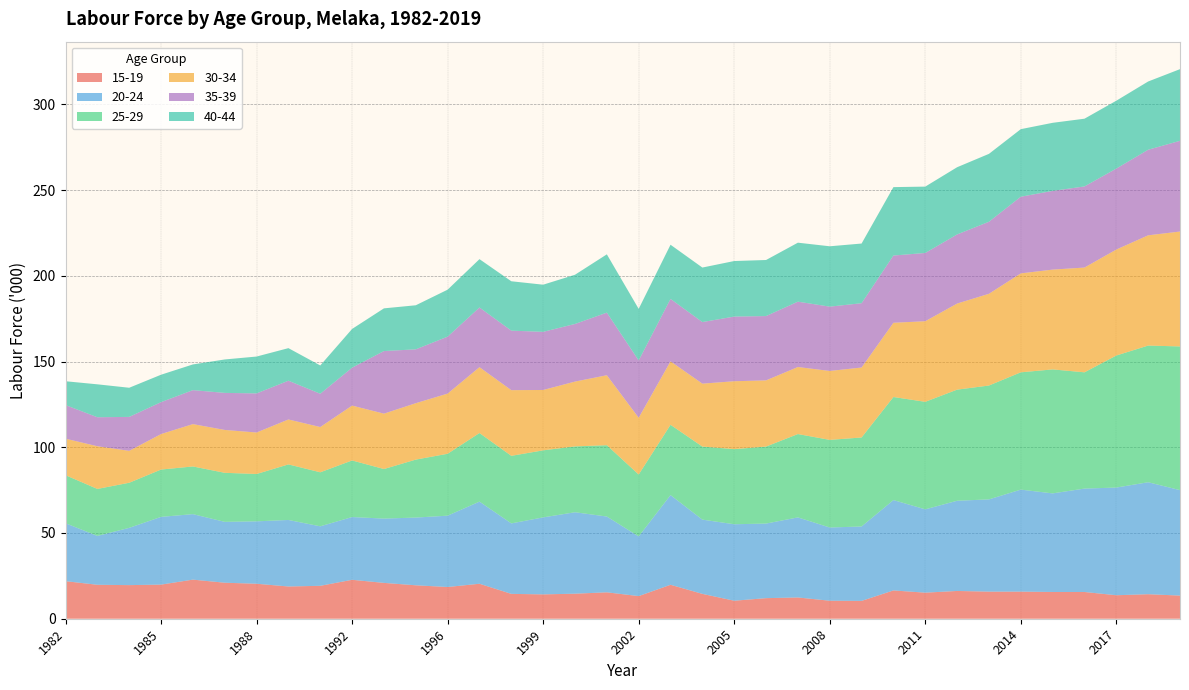

Reading left to right, what are all the values shown in this chart?

15-19: 21.9	19.8	19.6	19.9	22.8	21.0	20.4	18.8	19.2	22.7	20.9	19.5	18.5	20.4	14.5	14.2	14.6	15.4	13.2	19.8	14.5	10.5	12.0	12.4	10.5	10.4	16.5	15.2	16.2	15.8	15.8	15.6	15.6	13.7	14.3	13.5
20-24: 33.8	28.5	33.4	39.5	38.2	35.5	36.4	38.8	34.7	36.6	37.5	39.5	41.6	47.9	41.1	44.9	47.5	44.2	34.8	52.3	43.3	44.6	43.5	46.7	42.7	43.4	52.7	48.6	52.6	53.8	59.5	57.5	60.3	62.8	65.3	61.5
25-29: 28.0	27.4	26.3	27.6	27.8	28.6	27.6	32.4	31.5	33.0	28.9	33.8	36.1	40.0	39.4	39.1	38.4	41.6	36.1	41.0	42.6	43.8	44.9	48.6	51.1	51.9	60.1	62.7	64.8	66.4	68.4	72.3	67.8	77.0	79.7	83.8
30-34: 21.3	24.9	18.6	20.7	24.7	25.0	24.2	26.2	26.4	32.0	32.3	32.9	35.1	38.4	38.3	35.2	37.8	40.8	33.1	37.0	36.7	39.6	38.6	39.1	40.2	40.8	43.3	47.0	50.2	53.5	57.7	58.2	61.1	61.8	64.3	67.0
35-39: 19.6	16.9	19.8	18.6	19.8	21.6	22.8	22.6	19.4	22.1	36.5	31.4	33.2	34.8	34.7	33.9	33.6	36.5	33.4	36.4	35.9	37.7	37.5	38.1	37.5	37.5	39.2	39.8	40.3	42.0	44.7	45.9	47.3	47.2	49.9	52.9
40-44: 13.9	19.2	17.0	16.0	15.0	19.5	21.5	19.0	16.5	22.6	24.9	25.7	27.4	28.2	28.8	27.5	28.7	34.0	30.1	31.6	31.8	32.4	32.7	34.4	35.2	34.8	39.9	38.7	39.2	39.6	39.4	39.7	39.5	39.6	39.8	41.8